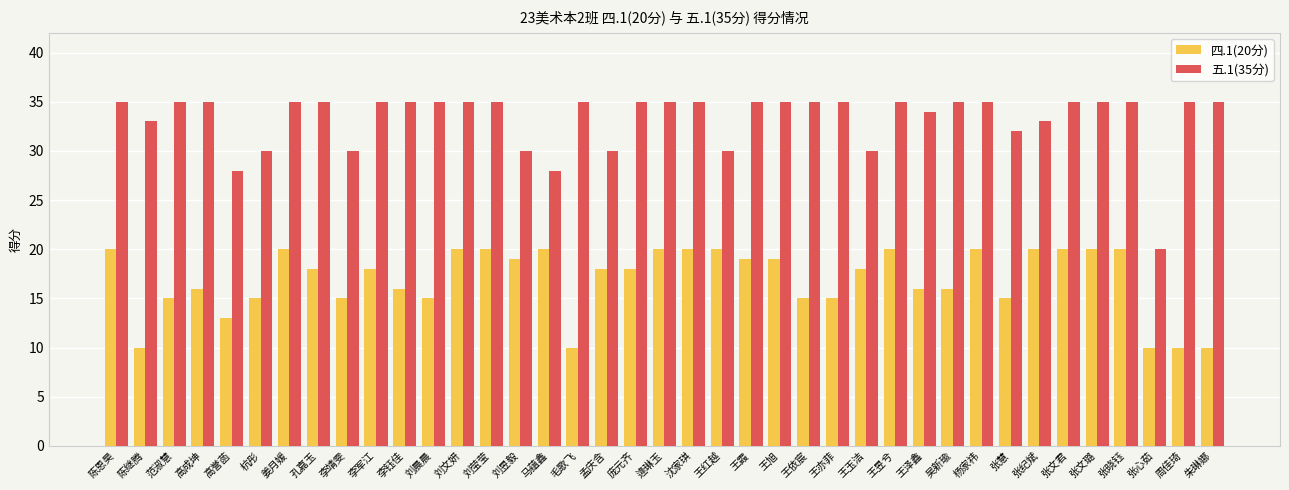

The 五.1(35分) series shows 46 at 杭彤. True or false?

False